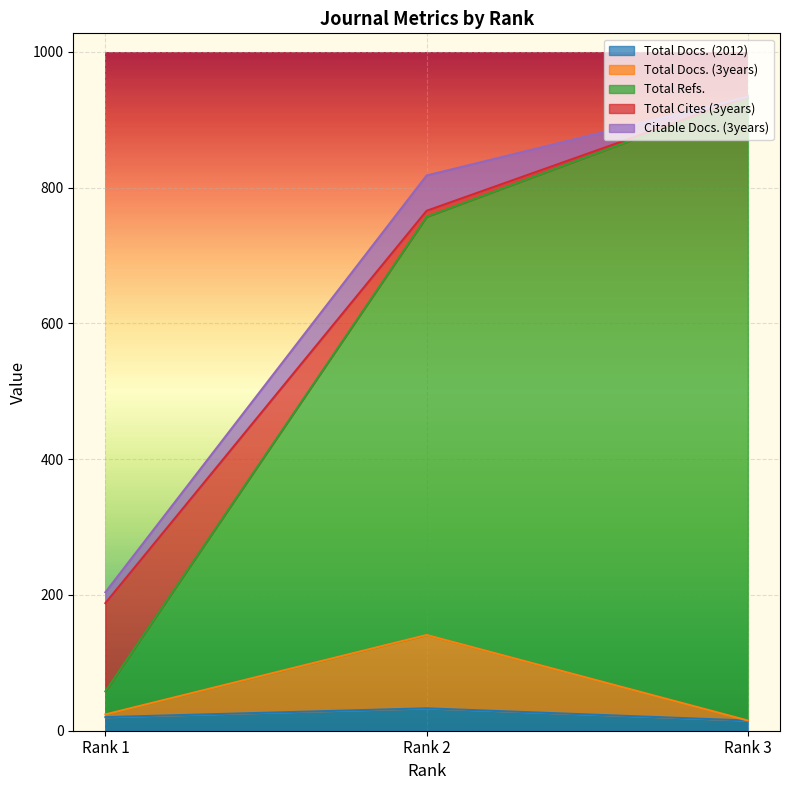

Between Rank 2 and Rank 3, which series saw the biggest shift?

Total Refs.